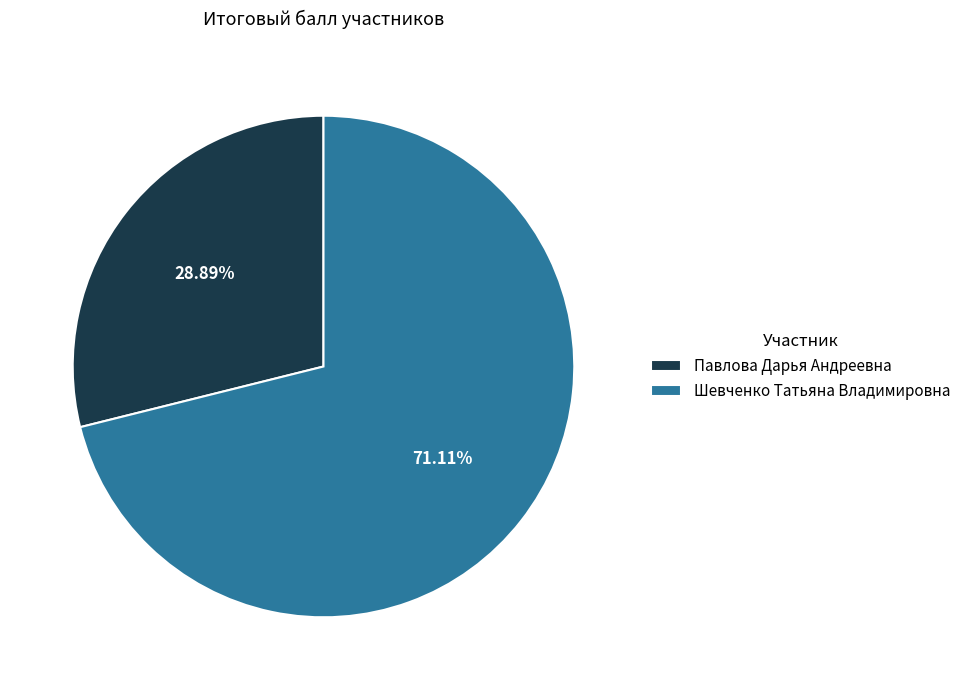

What is the ratio of the value at Шевченко Татьяна Владимировна to the value at Павлова Дарья Андреевна?

2.5